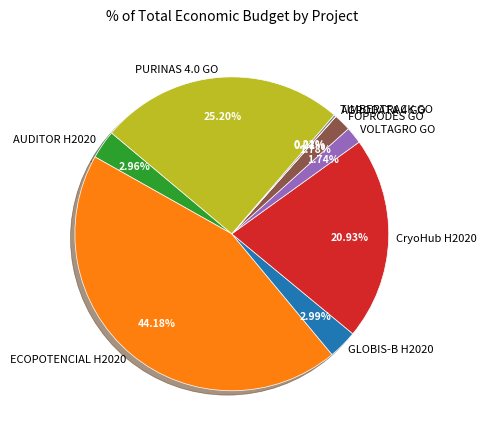

Which has a higher value, VOLTAGRO GO or ECOPOTENCIAL H2020?

ECOPOTENCIAL H2020